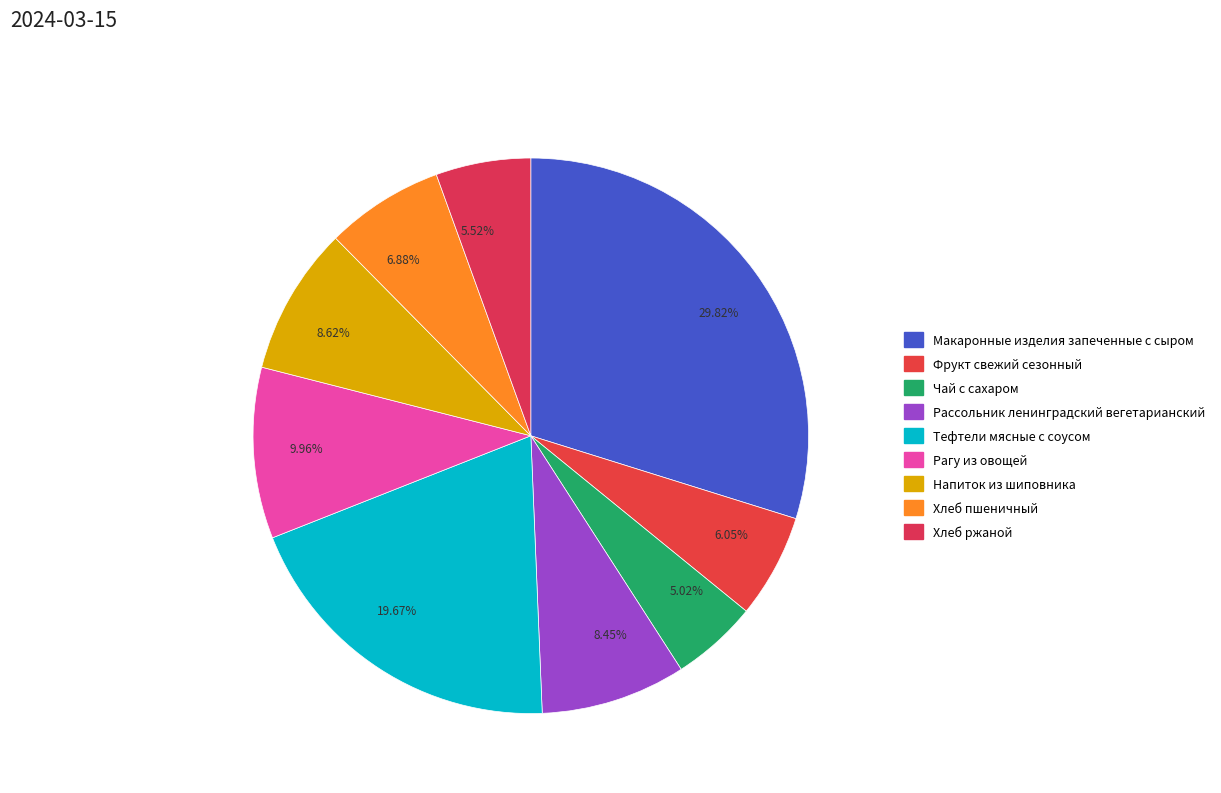

Approximately how many times larger is the value at 5.52% compared to 6.05%?

0.9